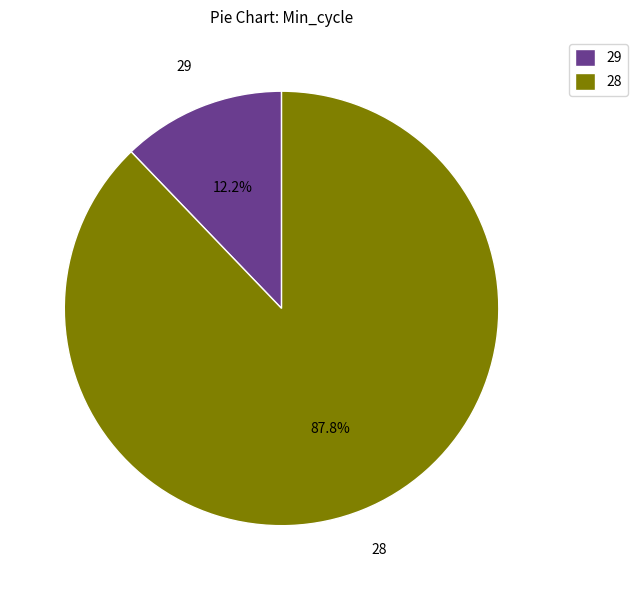

To the nearest percent, what is the average slice percentage?

50%